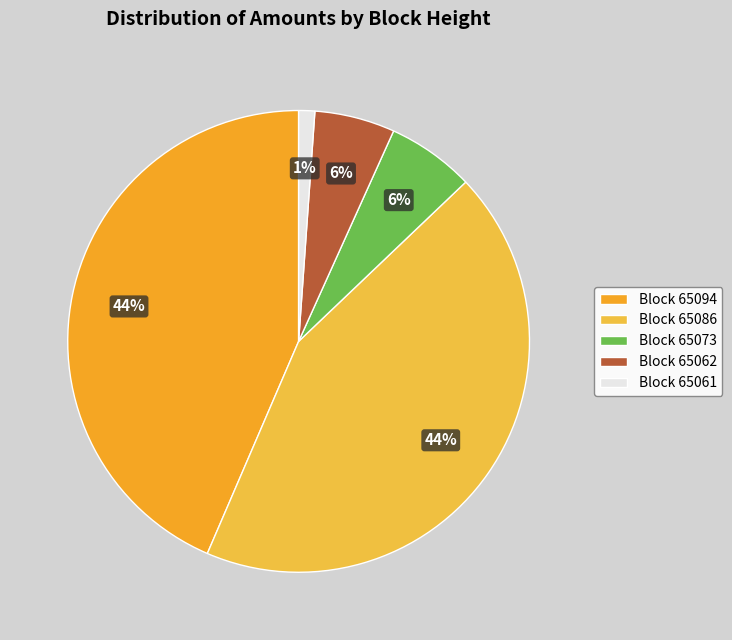

Count the number of slices in the pie.

5